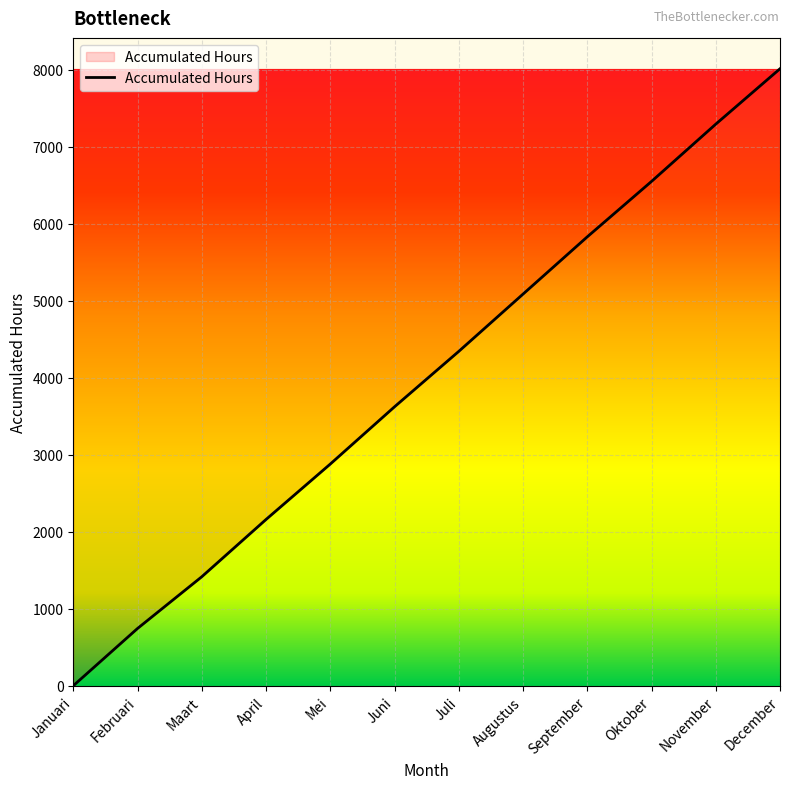

The value at April is 2160. True or false?

True